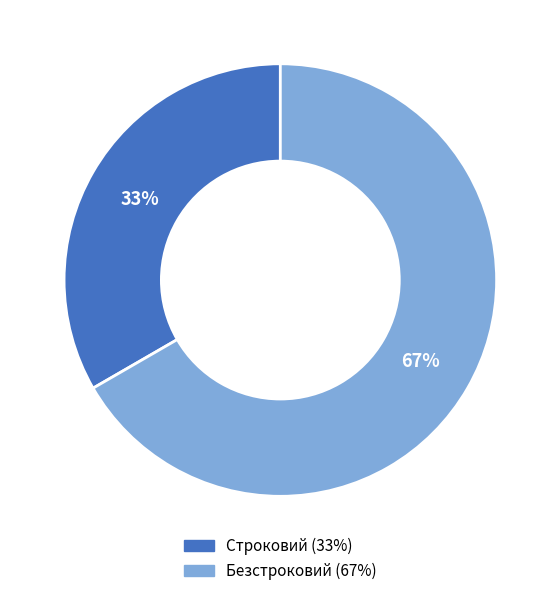

Combined, do Строковий and Безстроковий account for over 50%?

Yes